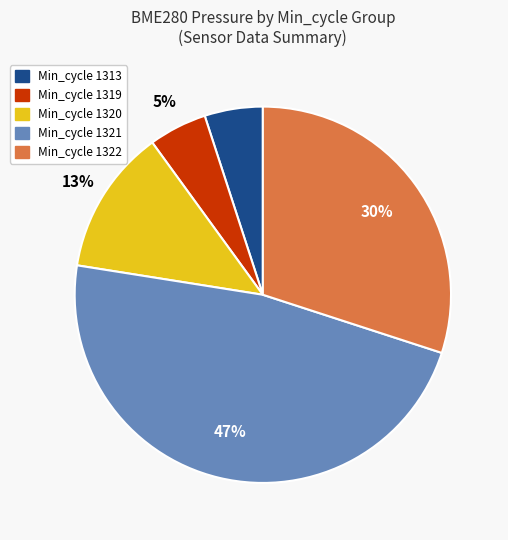

Is there any slice that represents more than half of the pie?

No